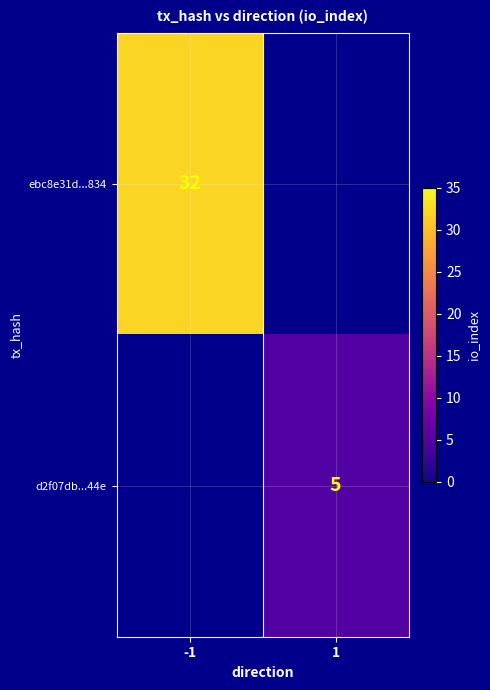

Is it true that d2f07db...44e equals 2.3 at 1?

False